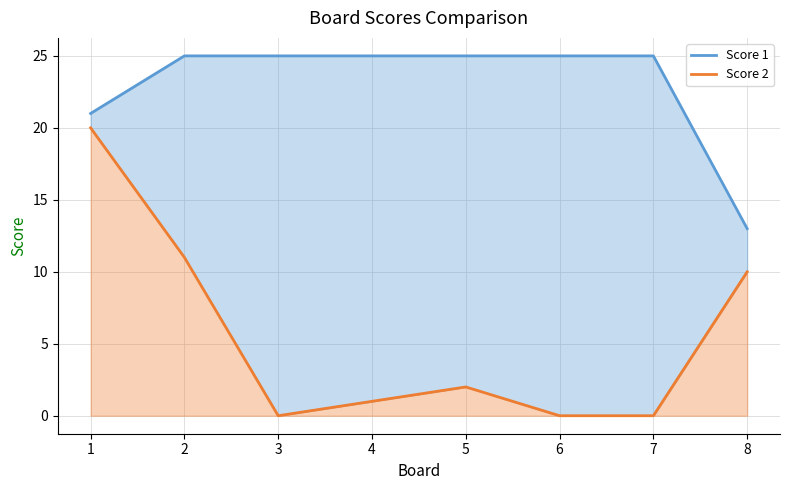

What is the value of the Score 2 point at the 1st from the left?

20